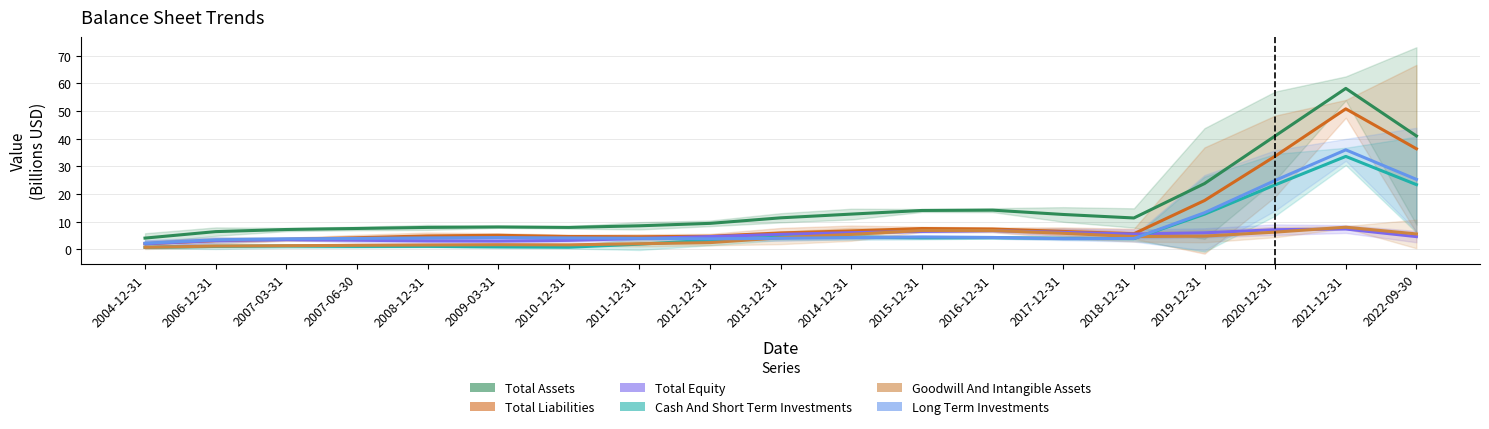

Reading left to right, transcribe all the data shown in this chart.

Total Assets: 2004-12-31=4.1	2006-12-31=6.4	2007-03-31=7.2	2007-06-30=7.6	2008-12-31=8.0	2009-03-31=8.1	2010-12-31=8.0	2011-12-31=8.6	2012-12-31=9.4	2013-12-31=11.4	2014-12-31=12.8	2015-12-31=14.1	2016-12-31=14.2	2017-12-31=12.6	2018-12-31=11.4	2019-12-31=23.8	2020-12-31=41.0	2021-12-31=58.2	2022-09-30=41.0
Total Liabilities: 2004-12-31=2.0	2006-12-31=3.2	2007-03-31=3.7	2007-06-30=4.2	2008-12-31=4.9	2009-03-31=5.1	2010-12-31=4.7	2011-12-31=4.6	2012-12-31=4.8	2013-12-31=6.0	2014-12-31=6.7	2015-12-31=7.6	2016-12-31=7.4	2017-12-31=6.5	2018-12-31=5.7	2019-12-31=17.7	2020-12-31=33.7	2021-12-31=50.8	2022-09-30=36.4
Total Equity: 2004-12-31=2.1	2006-12-31=3.3	2007-03-31=3.6	2007-06-30=3.3	2008-12-31=3.1	2009-03-31=3.0	2010-12-31=3.3	2011-12-31=3.9	2012-12-31=4.6	2013-12-31=5.5	2014-12-31=6.1	2015-12-31=6.5	2016-12-31=6.8	2017-12-31=6.2	2018-12-31=5.6	2019-12-31=6.0	2020-12-31=7.2	2021-12-31=7.4	2022-09-30=4.6
Cash And Short Term Investments: 2004-12-31=0.8	2006-12-31=1.1	2007-03-31=1.2	2007-06-30=1.1	2008-12-31=1.1	2009-03-31=0.9	2010-12-31=0.8	2011-12-31=1.9	2012-12-31=3.3	2013-12-31=4.4	2014-12-31=4.5	2015-12-31=4.2	2016-12-31=4.3	2017-12-31=4.0	2018-12-31=3.9	2019-12-31=12.7	2020-12-31=23.3	2021-12-31=33.6	2022-09-30=23.4
Goodwill And Intangible Assets: 2004-12-31=0.8	2006-12-31=1.2	2007-03-31=1.4	2007-06-30=1.5	2008-12-31=1.6	2009-03-31=1.7	2010-12-31=1.7	2011-12-31=2.1	2012-12-31=2.5	2013-12-31=4.2	2014-12-31=5.5	2015-12-31=6.9	2016-12-31=6.9	2017-12-31=5.8	2018-12-31=4.7	2019-12-31=4.8	2020-12-31=6.3	2021-12-31=8.0	2022-09-30=5.6
Long Term Investments: 2004-12-31=2.3	2006-12-31=3.5	2007-03-31=3.9	2007-06-30=4.0	2008-12-31=4.2	2009-03-31=4.3	2010-12-31=4.2	2011-12-31=4.0	2012-12-31=3.9	2013-12-31=4.0	2014-12-31=4.3	2015-12-31=4.5	2016-12-31=4.3	2017-12-31=3.9	2018-12-31=4.0	2019-12-31=13.3	2020-12-31=24.9	2021-12-31=36.0	2022-09-30=25.3